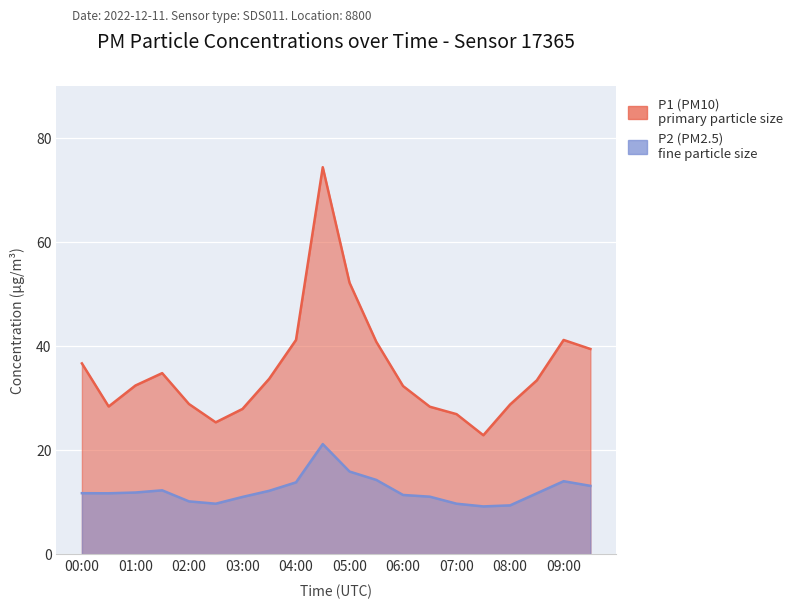

How many interior local peaks does the P1 series have?

3